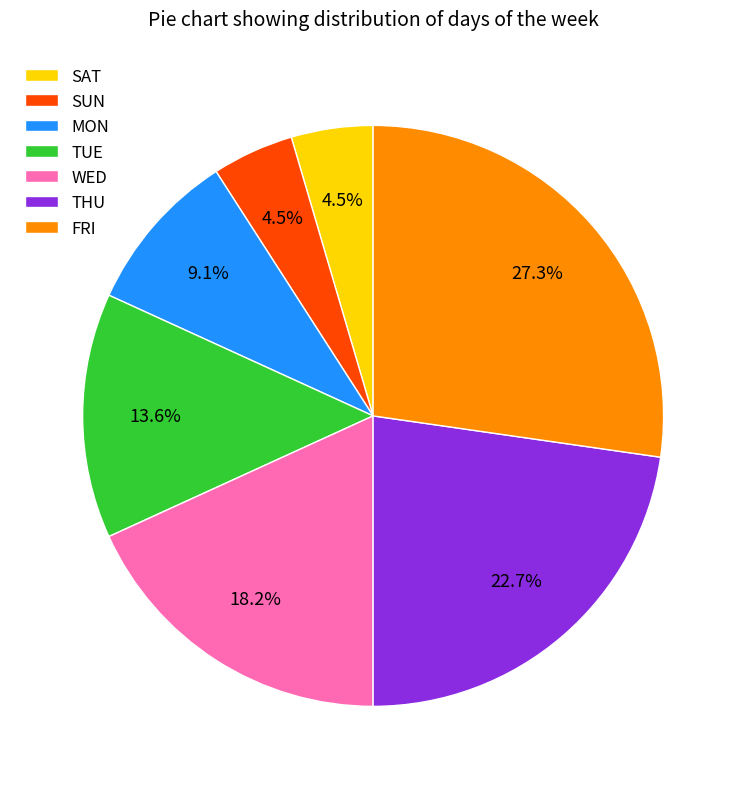

Combined, do WED and THU account for over 50%?

No